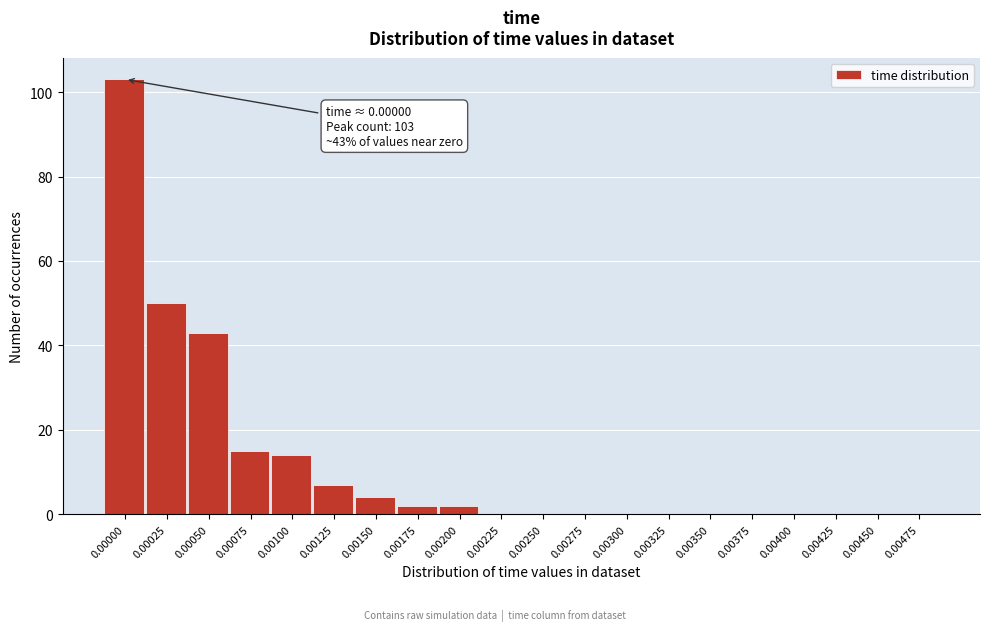

Reading left to right, extract all data points from this chart.

0.00000=103	0.00025=50	0.00050=43	0.00075=15	0.00100=14	0.00125=7	0.00150=4	0.00175=2	0.00200=2	0.00225=0	0.00250=0	0.00275=0	0.00300=0	0.00325=0	0.00350=0	0.00375=0	0.00400=0	0.00425=0	0.00450=0	0.00475=0